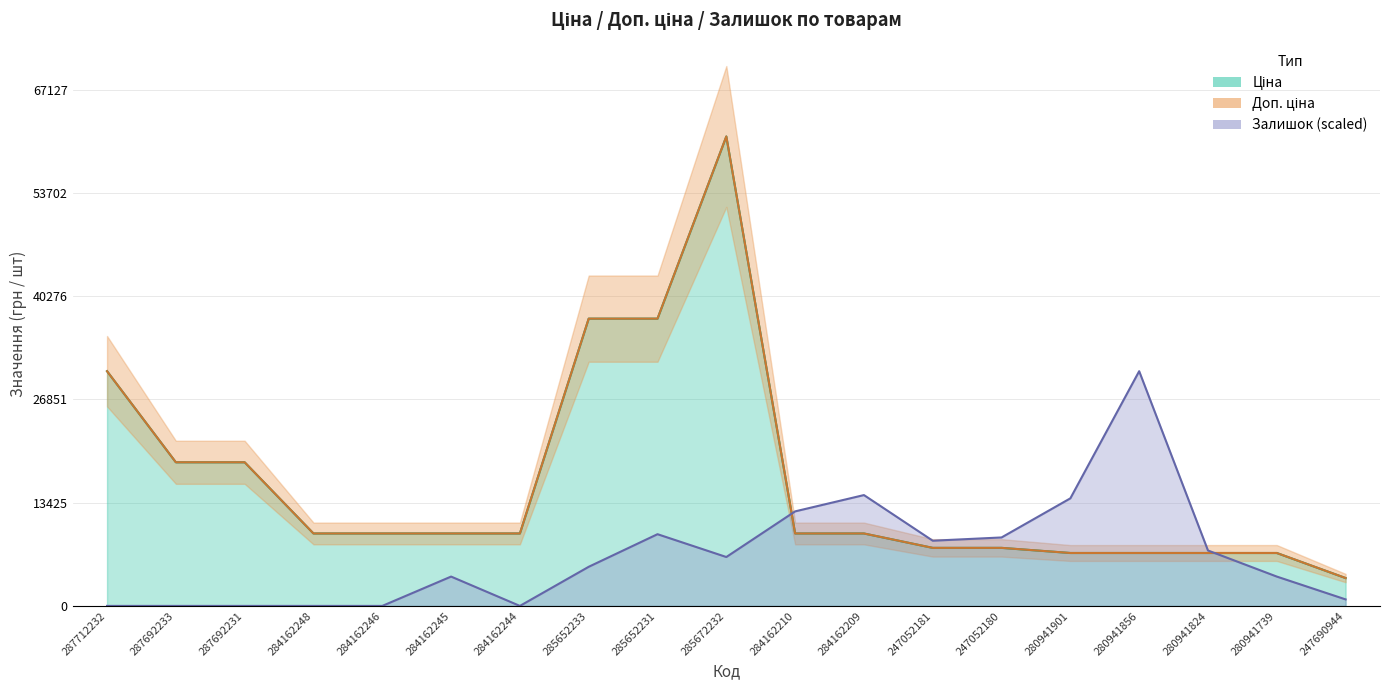

The Ціна series shows 6879.5 at 280941856. True or false?

True